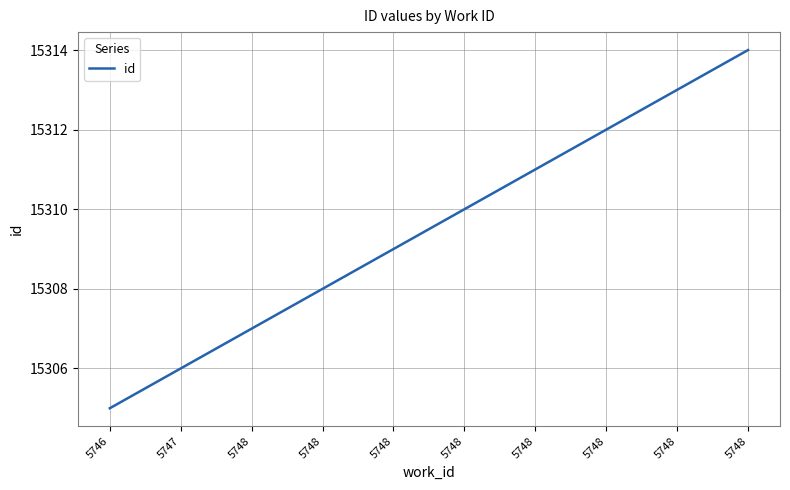

True or false: the data shows 15306 at 5747.

True